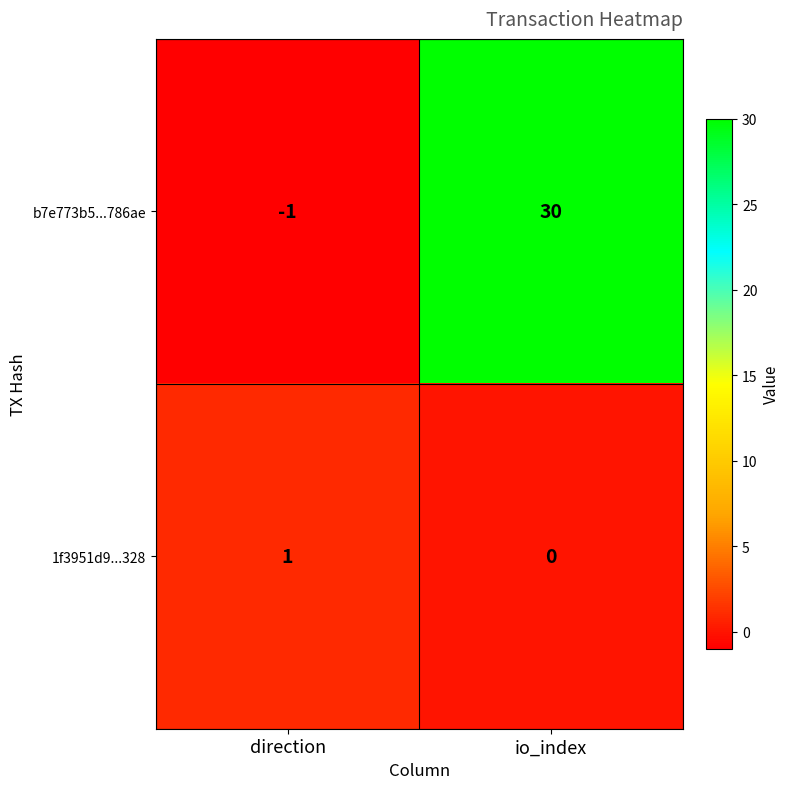

At which category is the sum across all series the highest?

io_index